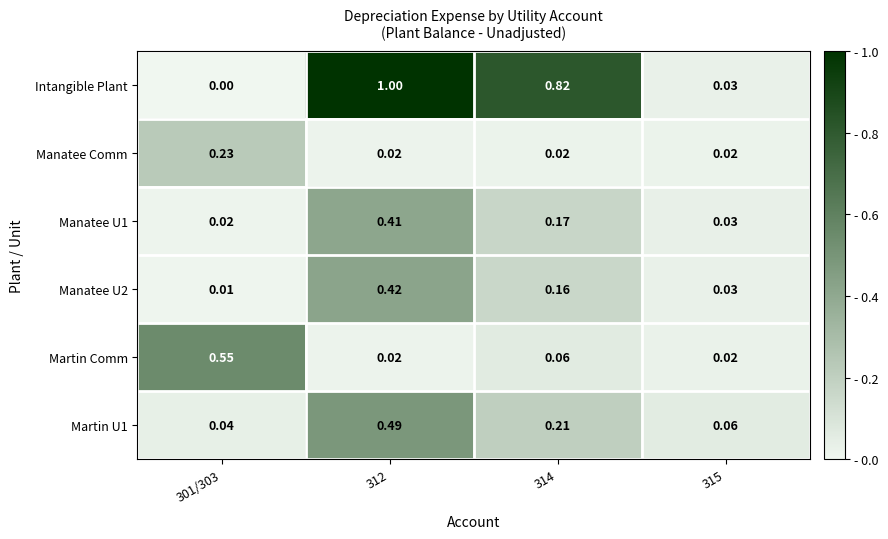

Between 301/303 and 315, which series saw the biggest shift?

Martin Comm